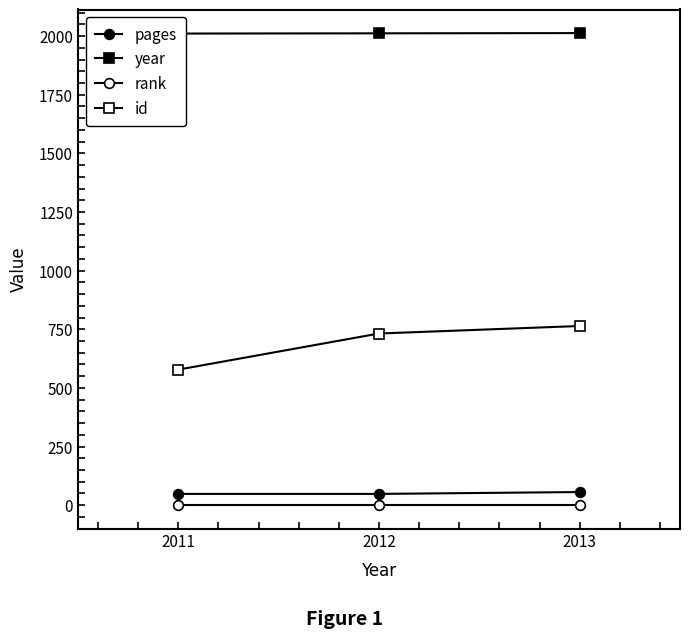

Does the chart display data point markers on the line(s)?

Yes